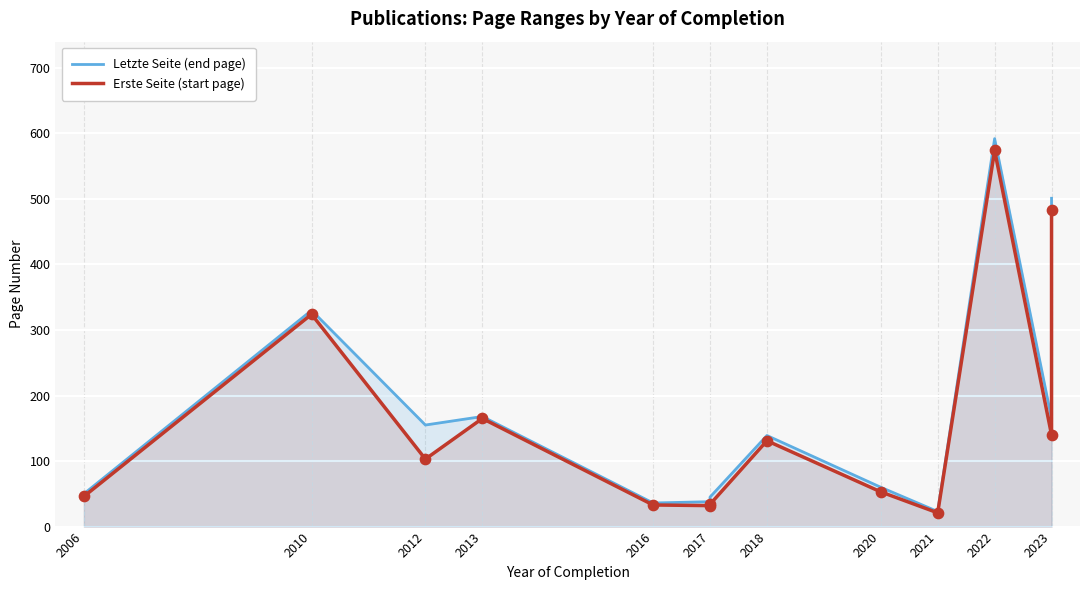

Which series has the largest total across all categories?

Letzte Seite (end page)